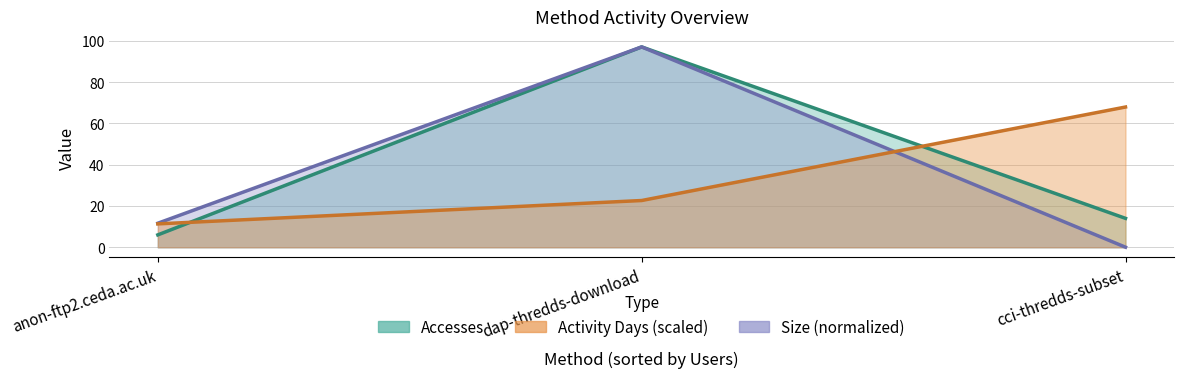

Rank the series by their maximum value, from highest to lowest.

Accesses, Size